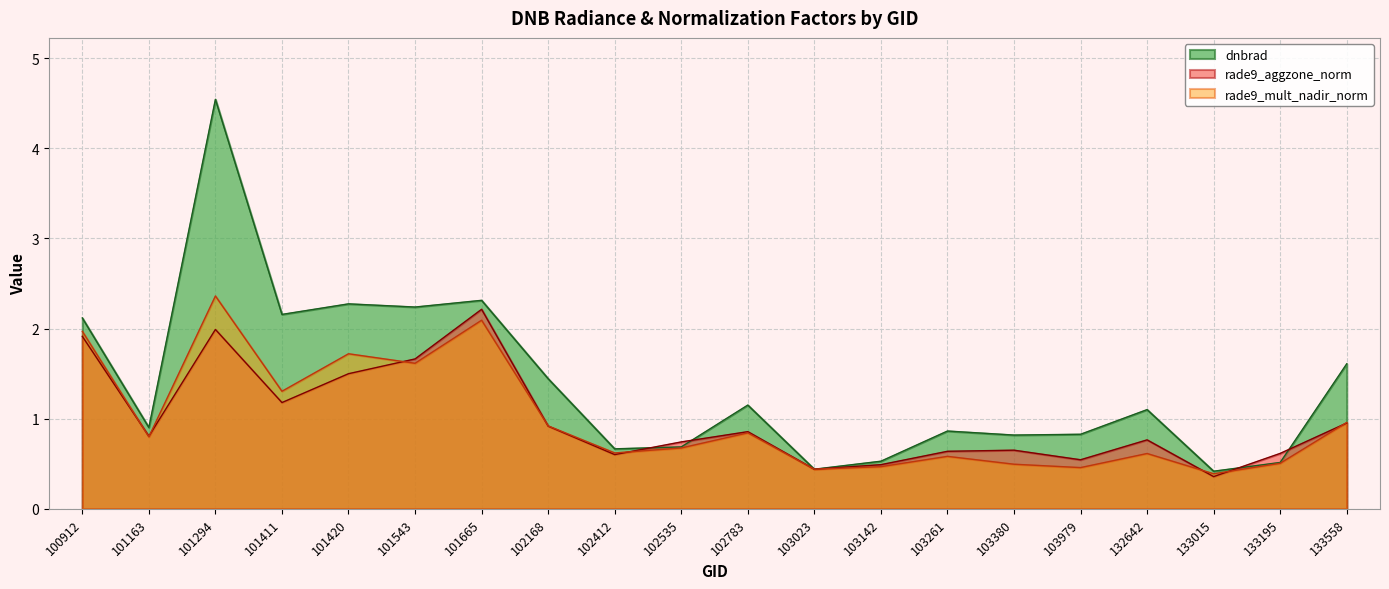

Count the number of data series in this chart.

3